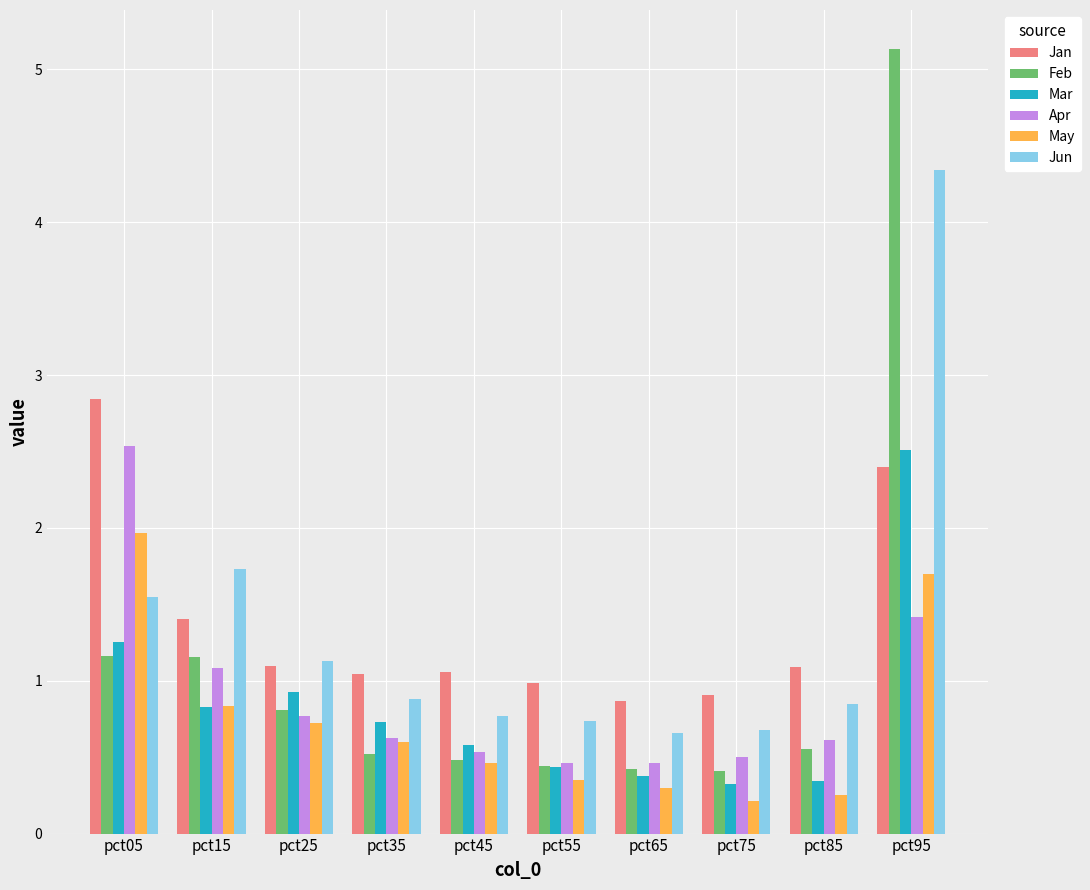

Which series has the widest spread of values?

Feb